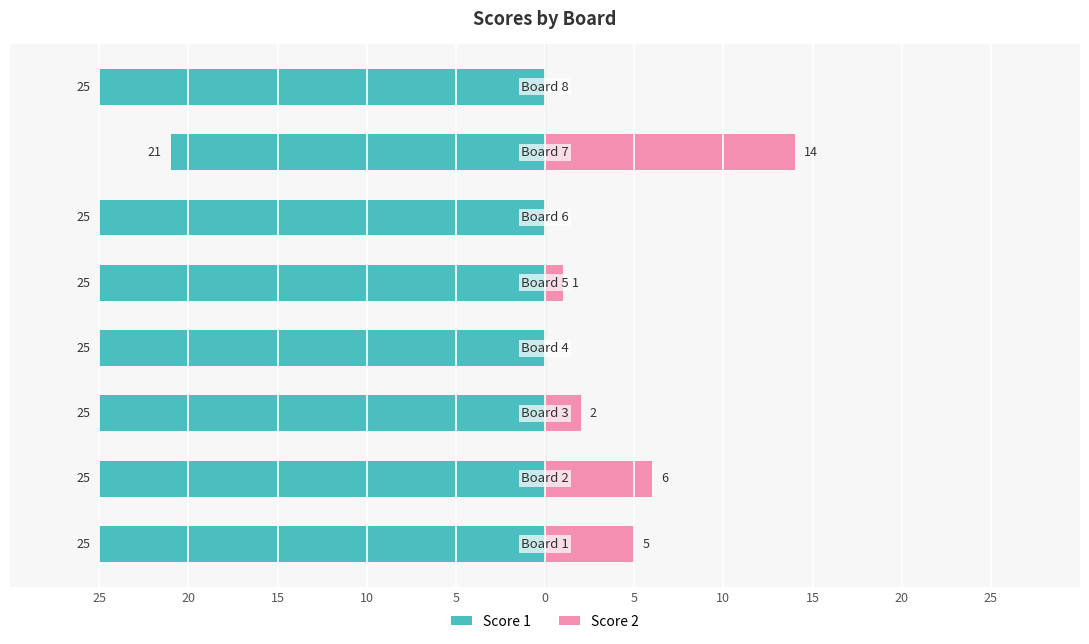

Which series changed the most between 25 and 10?

Score 2